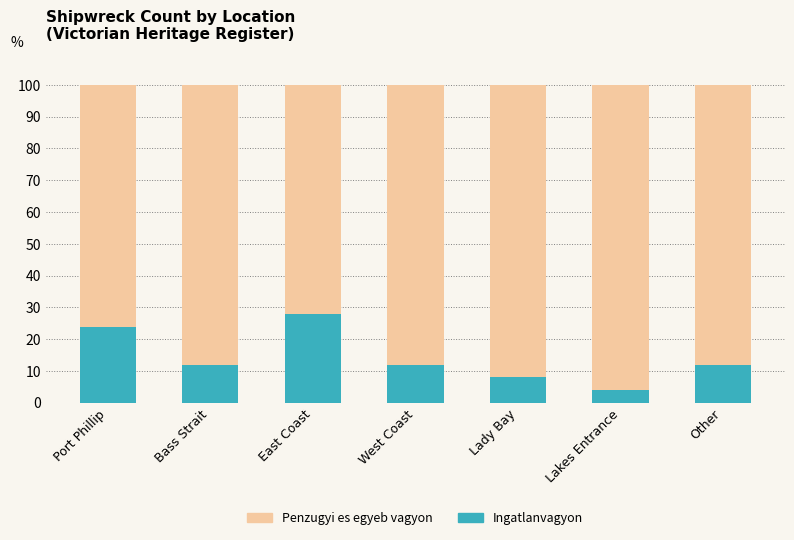

Reading left to right, list the values for the Ingatlanvagyon series.

Port Phillip=24.0	Bass Strait=12.0	East Coast=28.0	West Coast=12.0	Lady Bay=8.0	Lakes Entrance=4.0	Other=12.0